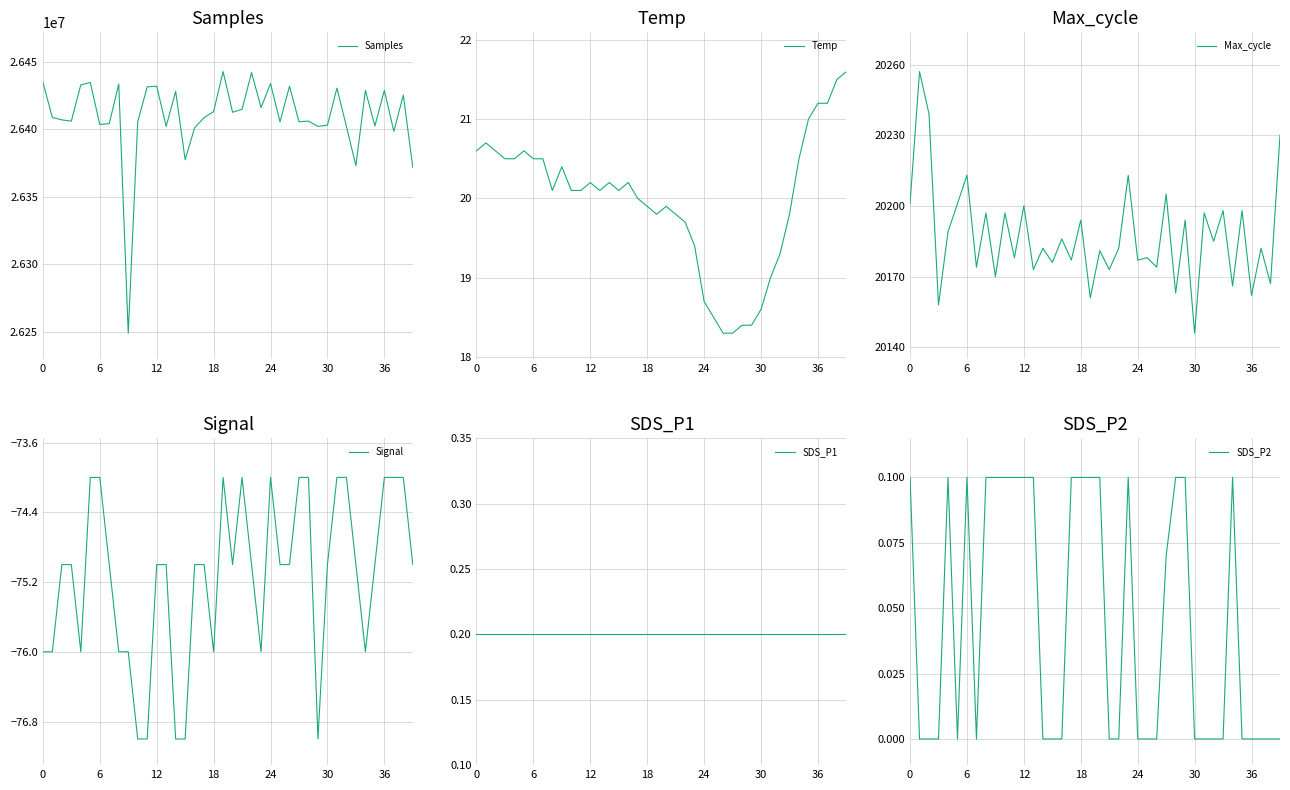

What is the minimum value for Samples?

26248820